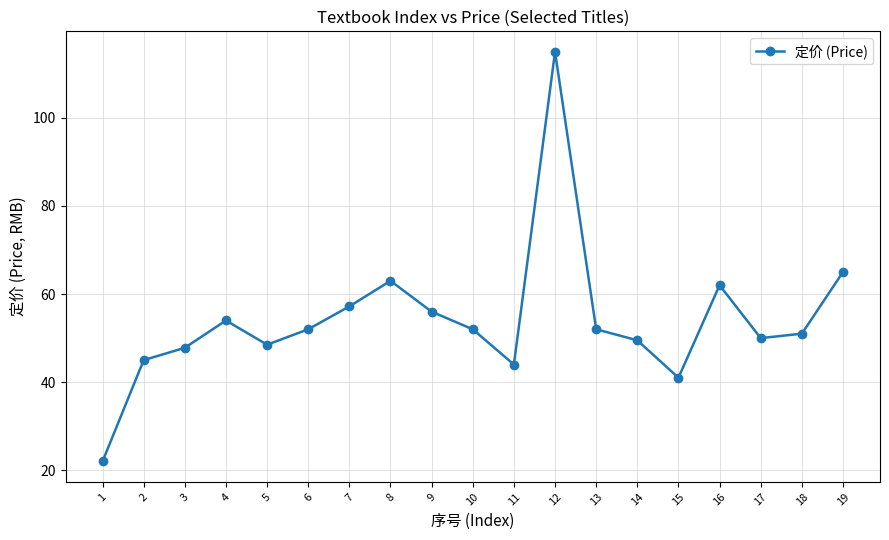

What is the sum of all values?

1027.0